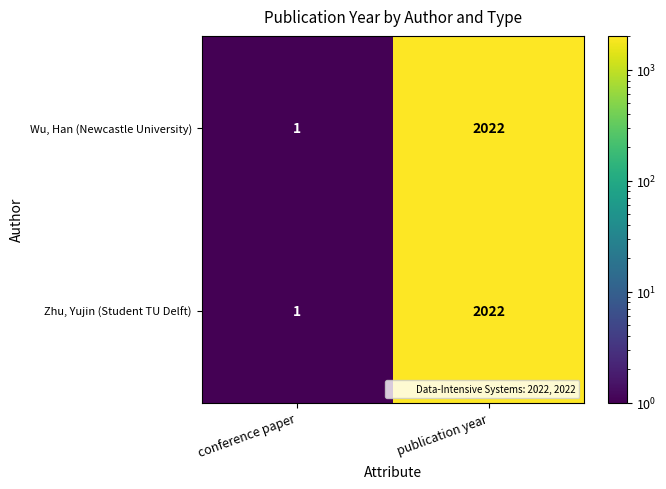

At which category is the sum across all series the highest?

publication year